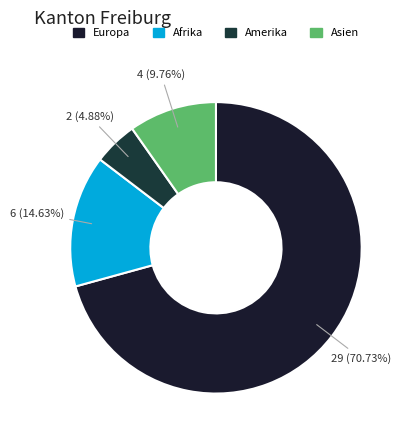

Is it true that Europa is 78% of the pie?

False